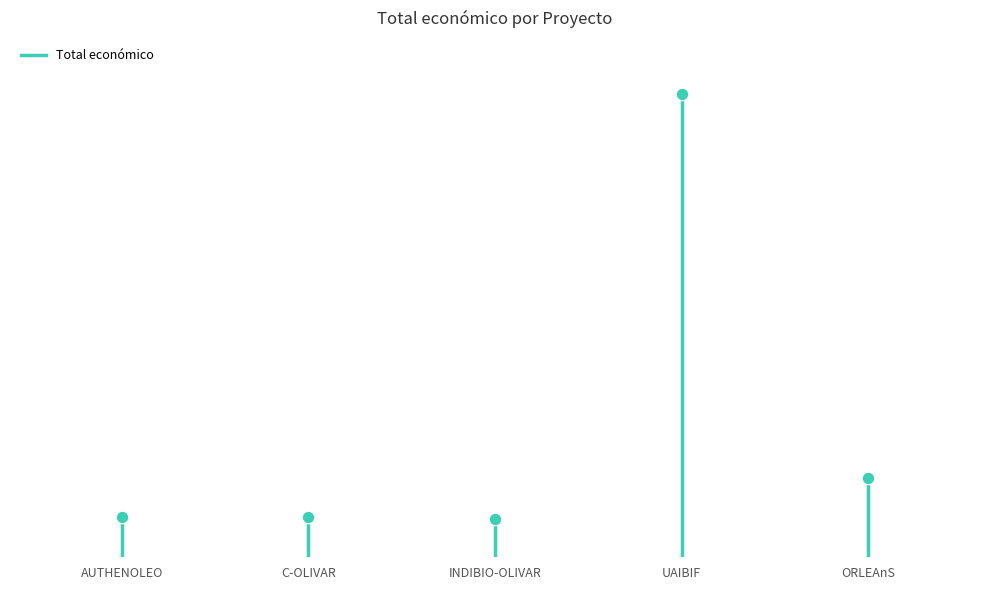

What is the sum of the values at AUTHENOLEO and C-OLIVAR?

299993